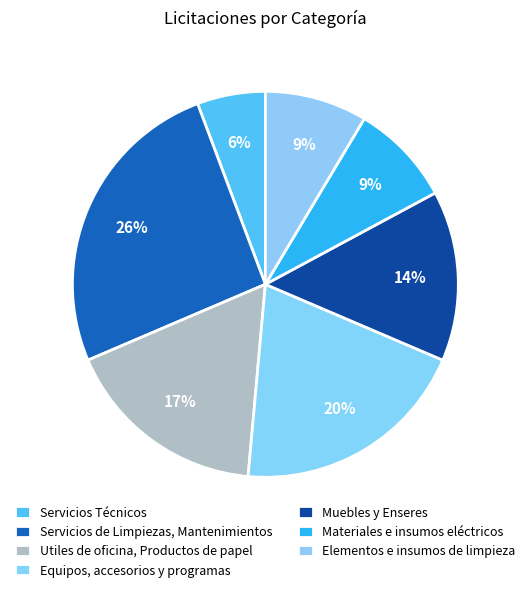

Count the number of slices in the pie.

7